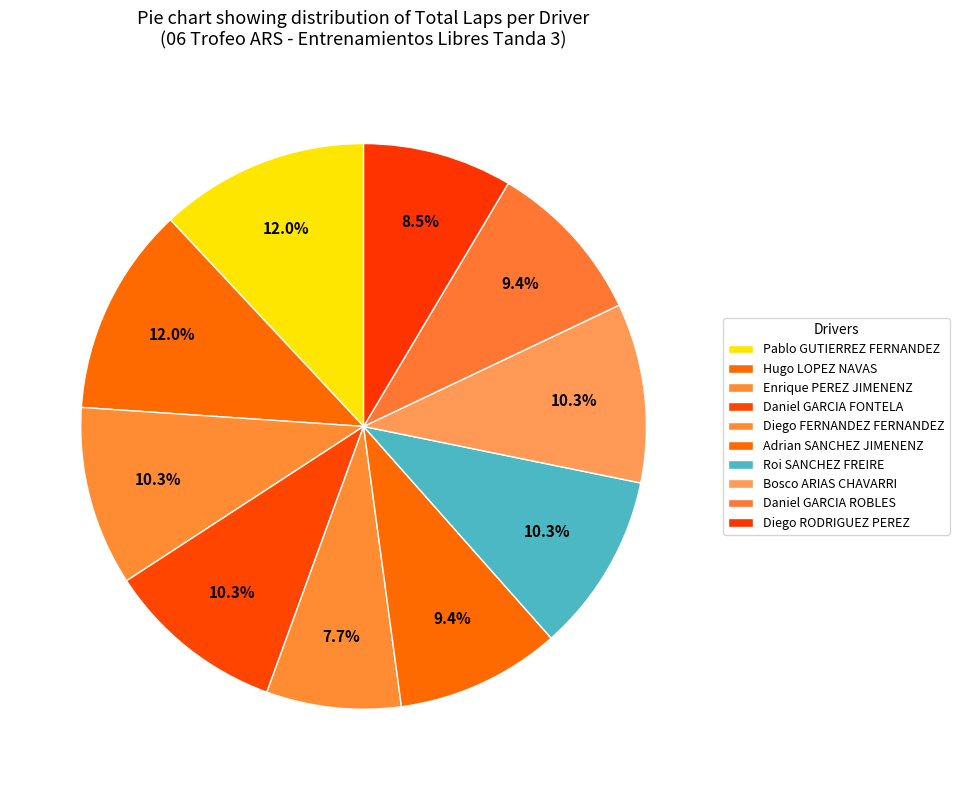

How many slices are in this pie chart?

10